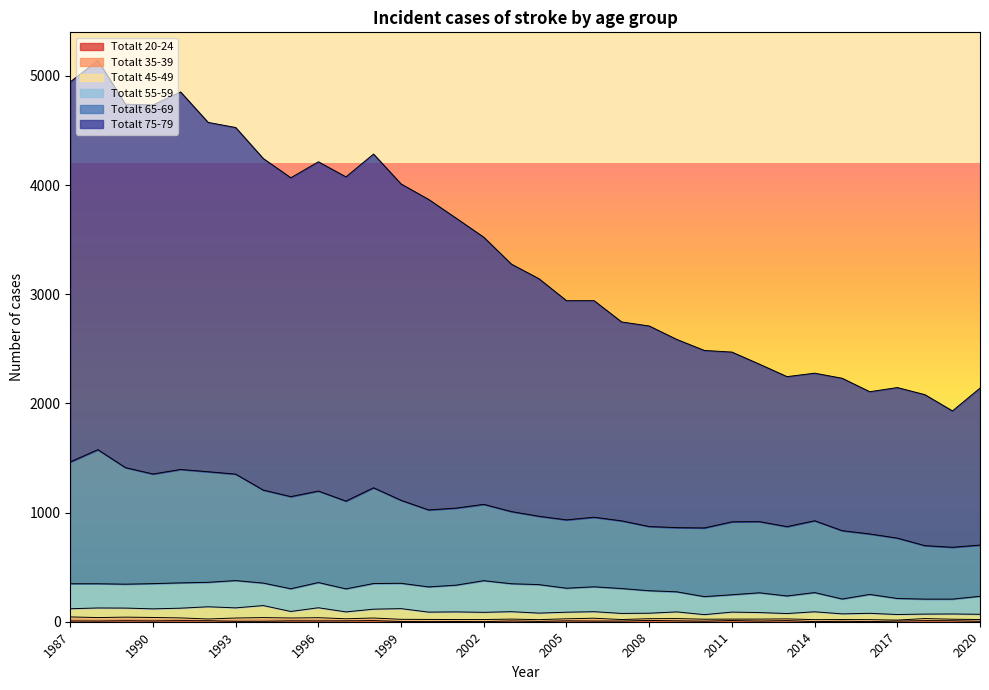

Which category has the lowest value across all series?

2000